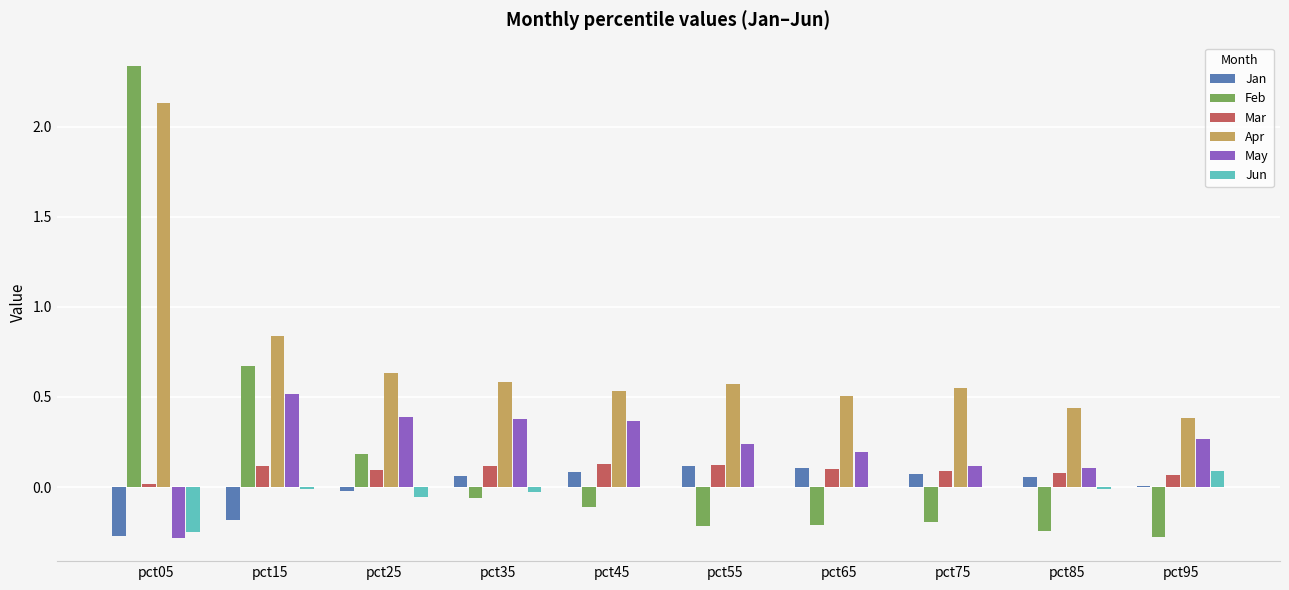

True or false: May has a value of 0.1 at pct75.

True